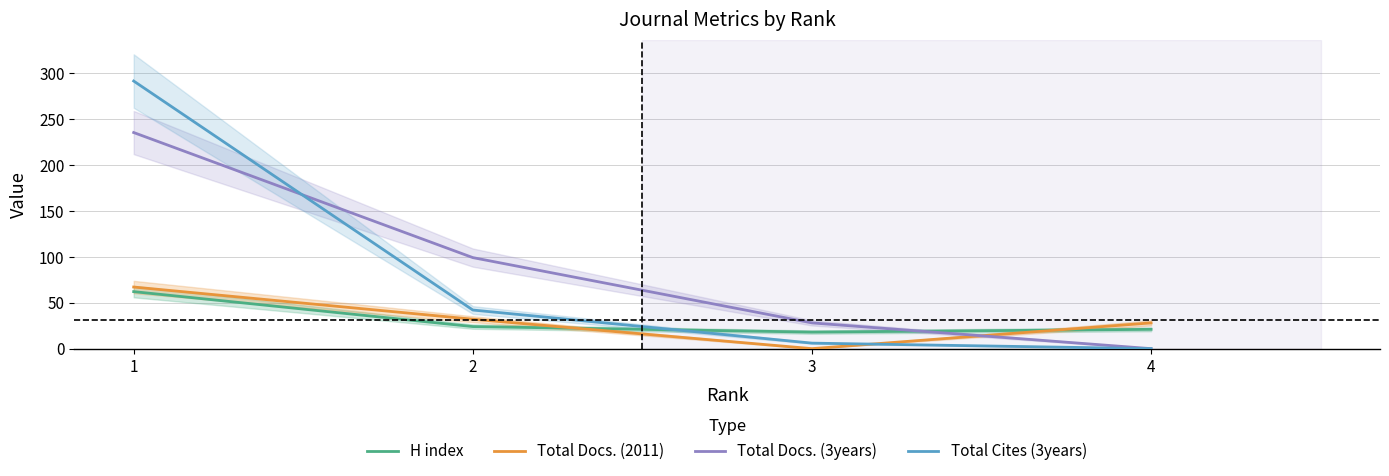

What is the sum of the H index values at 3 and 2?

42